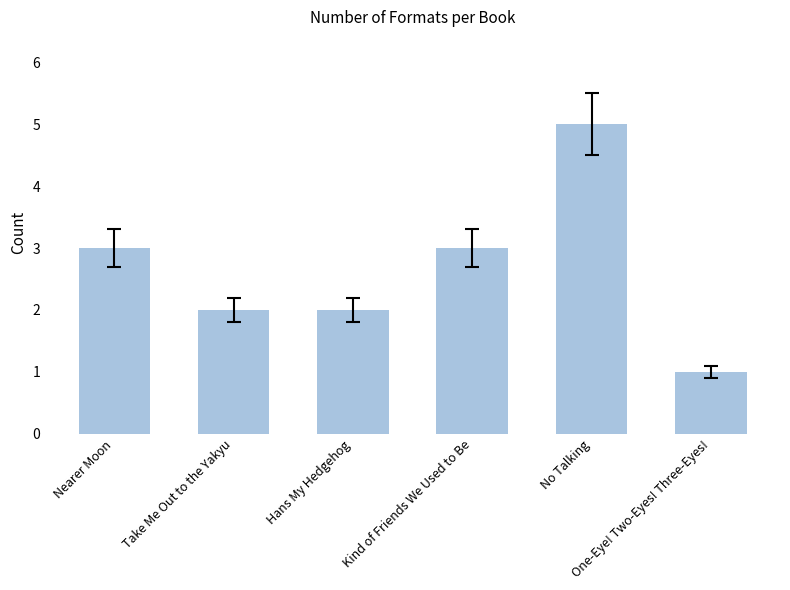

What is the label of the 6th bar from the right?

Nearer Moon